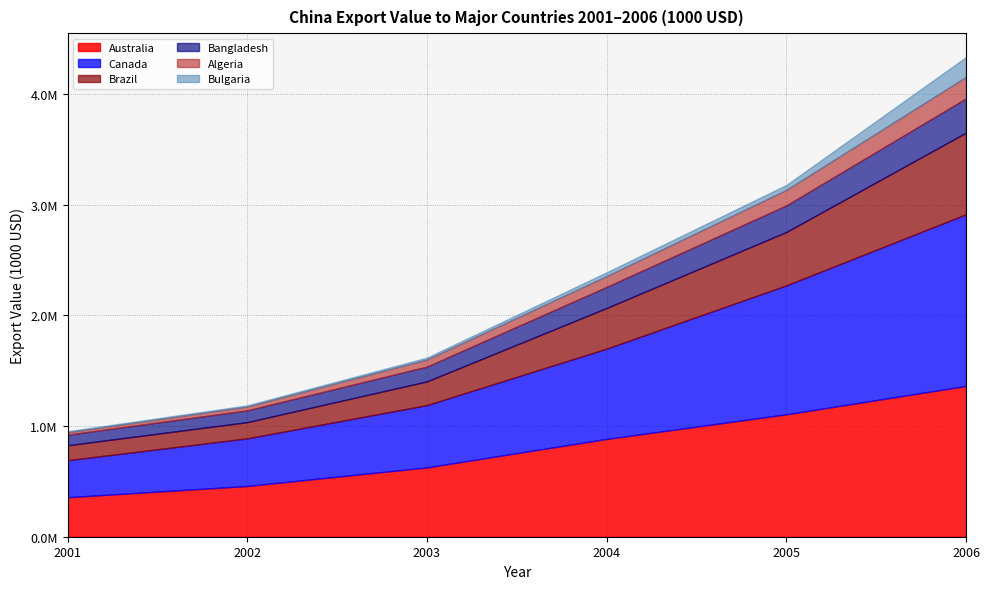

Does the chart have visible grid lines?

Yes